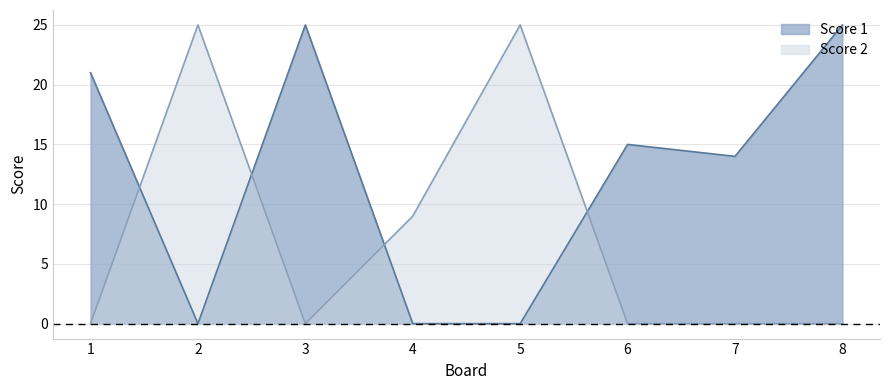

What is the difference between the maximum and minimum values in the Score 1 series?

25